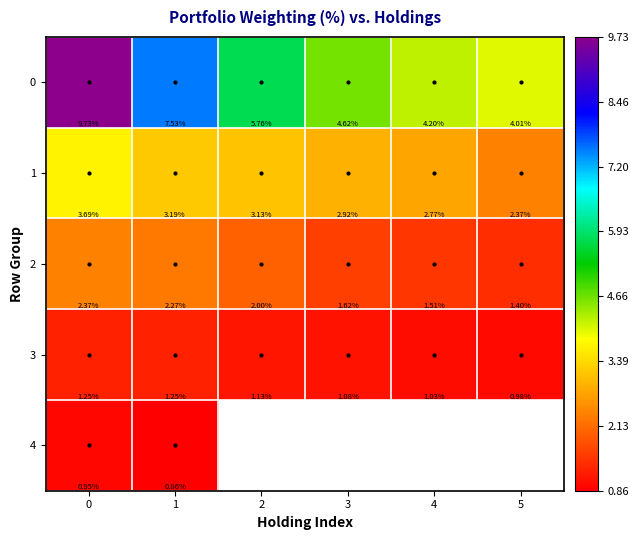

Rank the series at 0 from lowest to highest value.

4, 3, 2, 1, 0